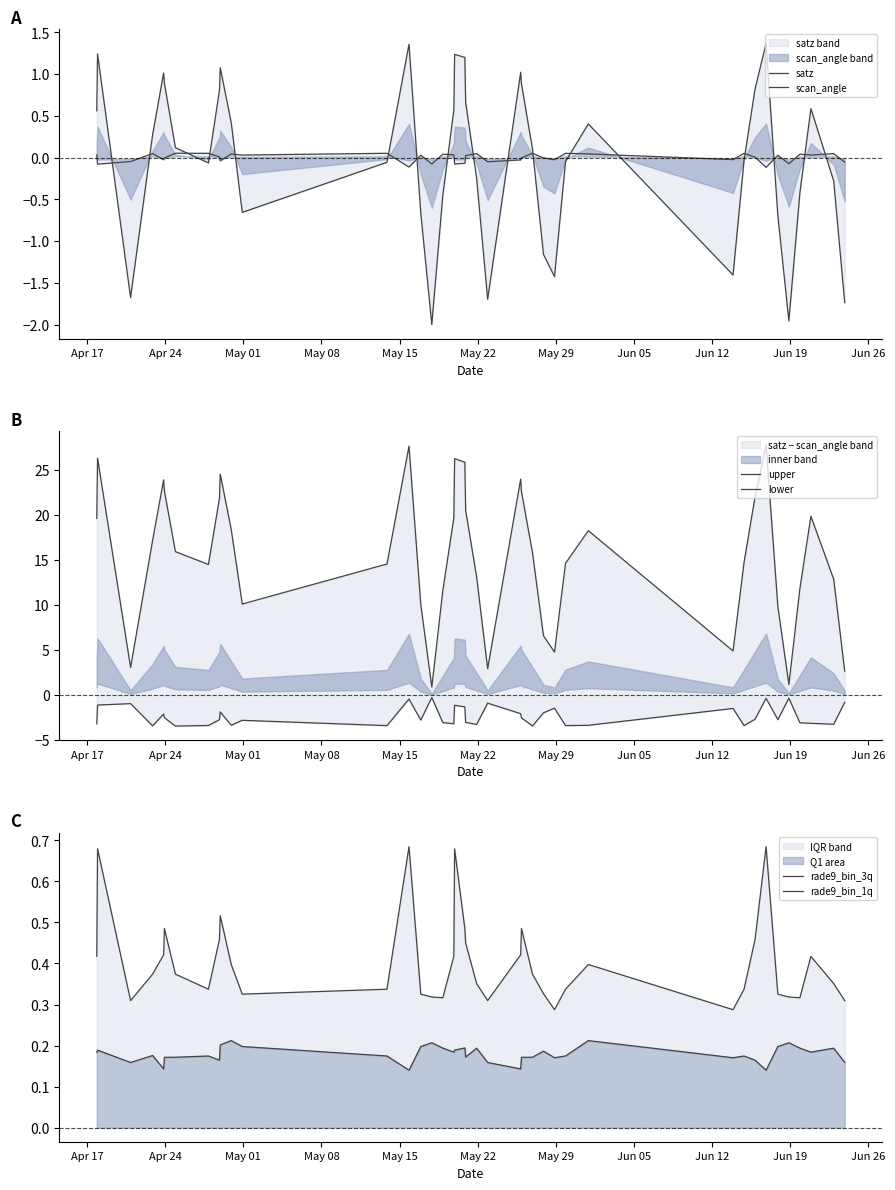

Is the value of rade9_bin_3q at 39 greater than the value of satz at 32?

No